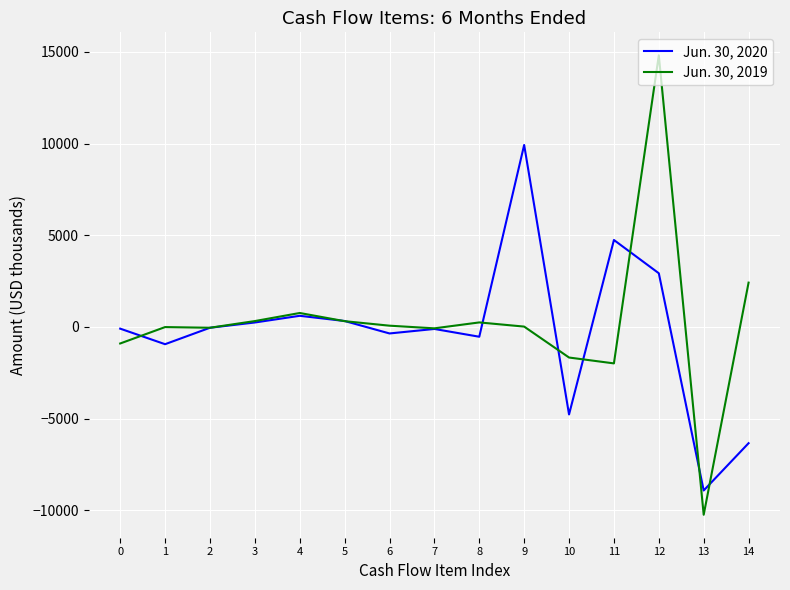

At which category is the sum across all series the highest?

12